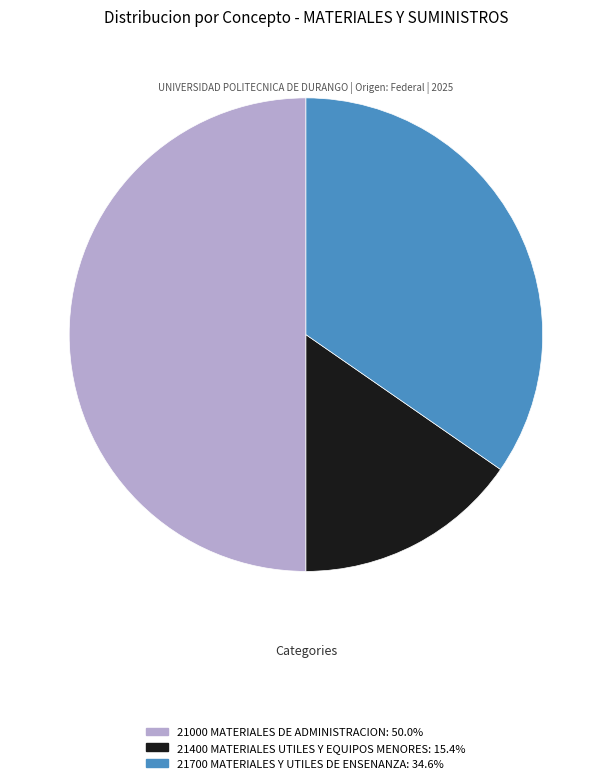

What is the ratio of the value at 21400 MATERIALES UTILES Y EQUIPOS MENORES to the value at 21700 MATERIALES Y UTILES DE ENSENANZA?

0.4